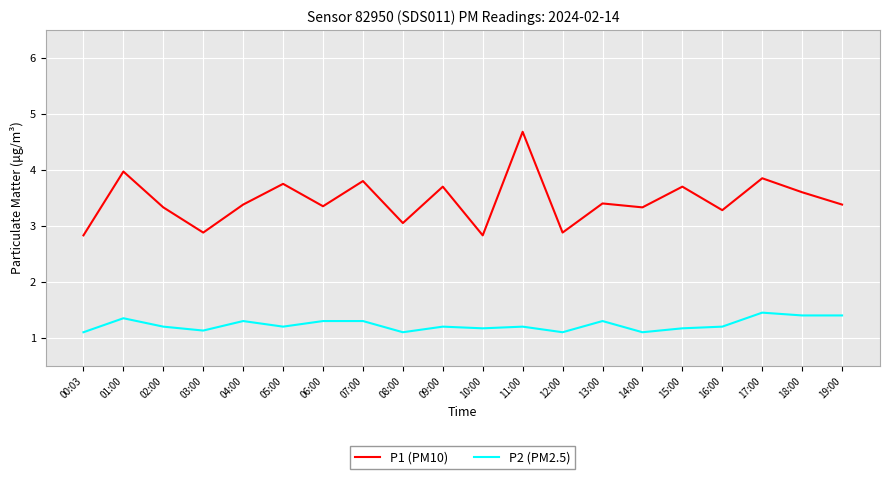

What position from the left is 11:00?

12